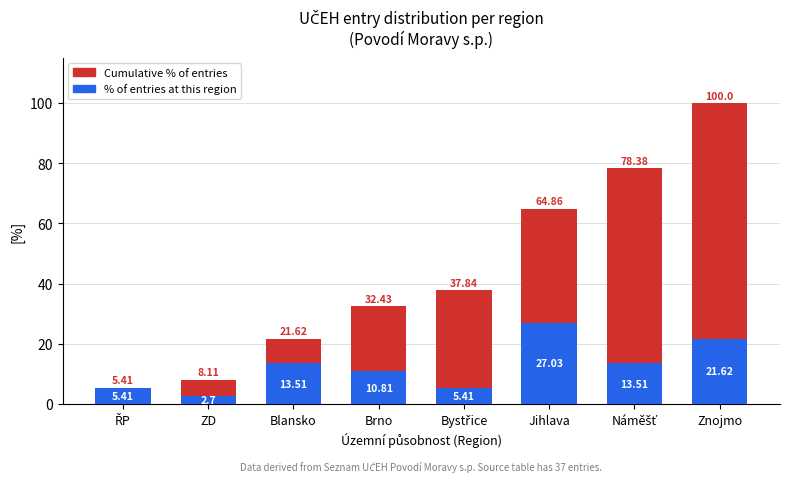

What is the maximum value shown in the chart?

100.0